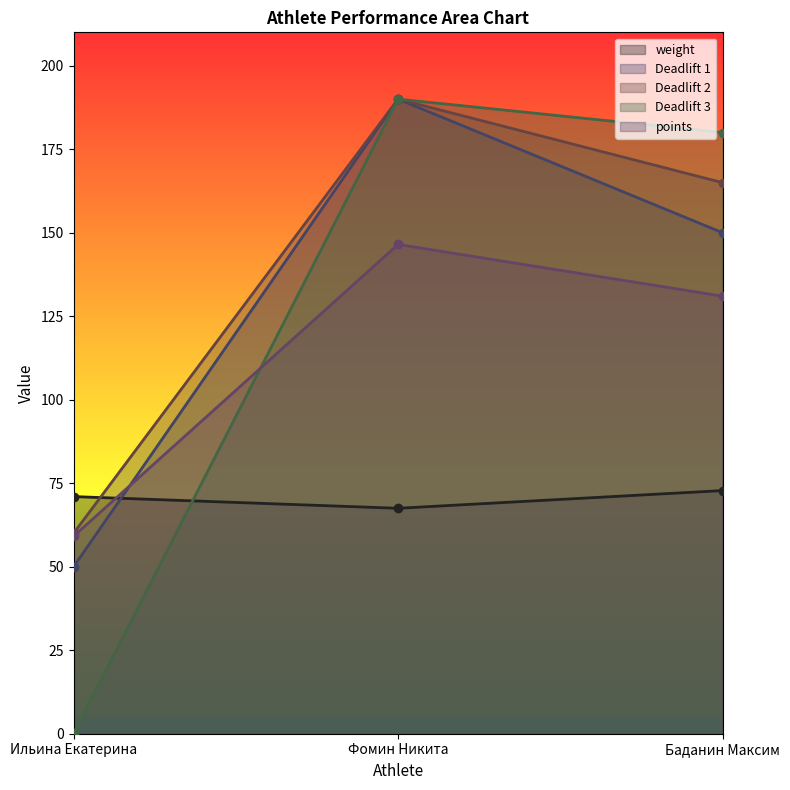

What is the difference between the Deadlift 1 values at Баданин Максим and Фомин Никита?

40.0